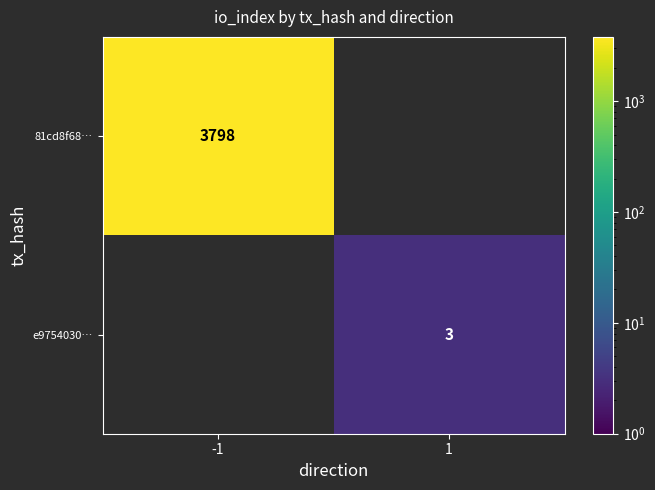

At which category does the chart reach its minimum across all series?

1